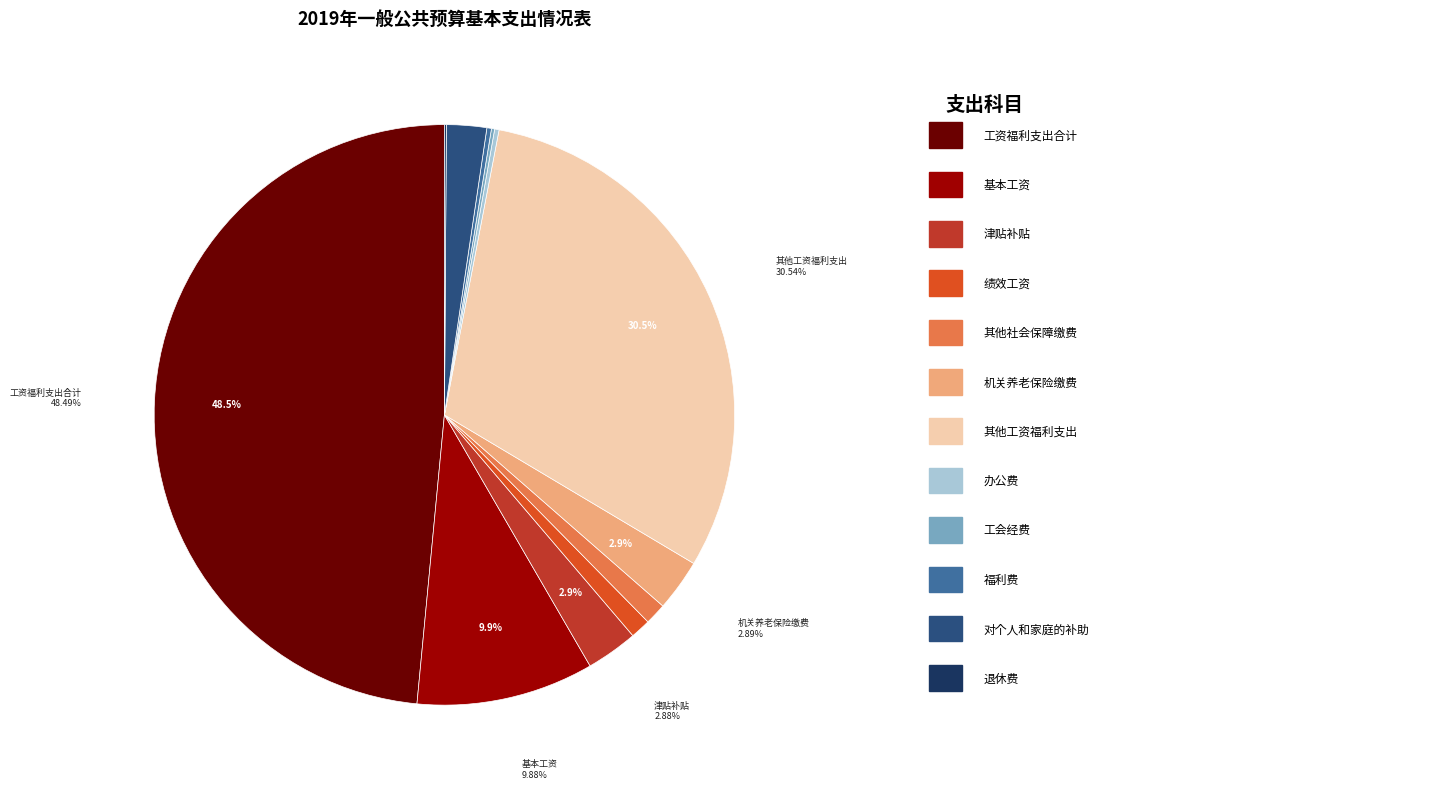

Is there a majority slice in this chart?

No